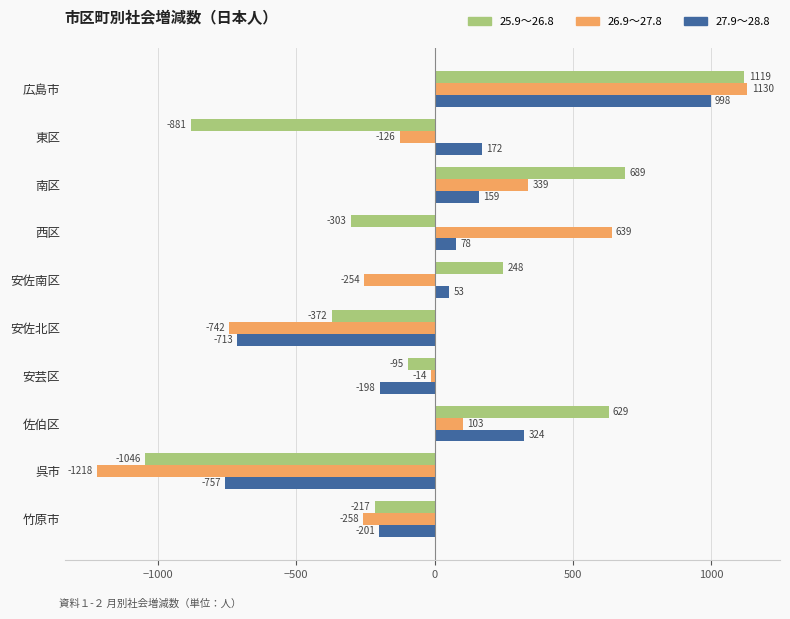

How many series are shown in this chart?

3